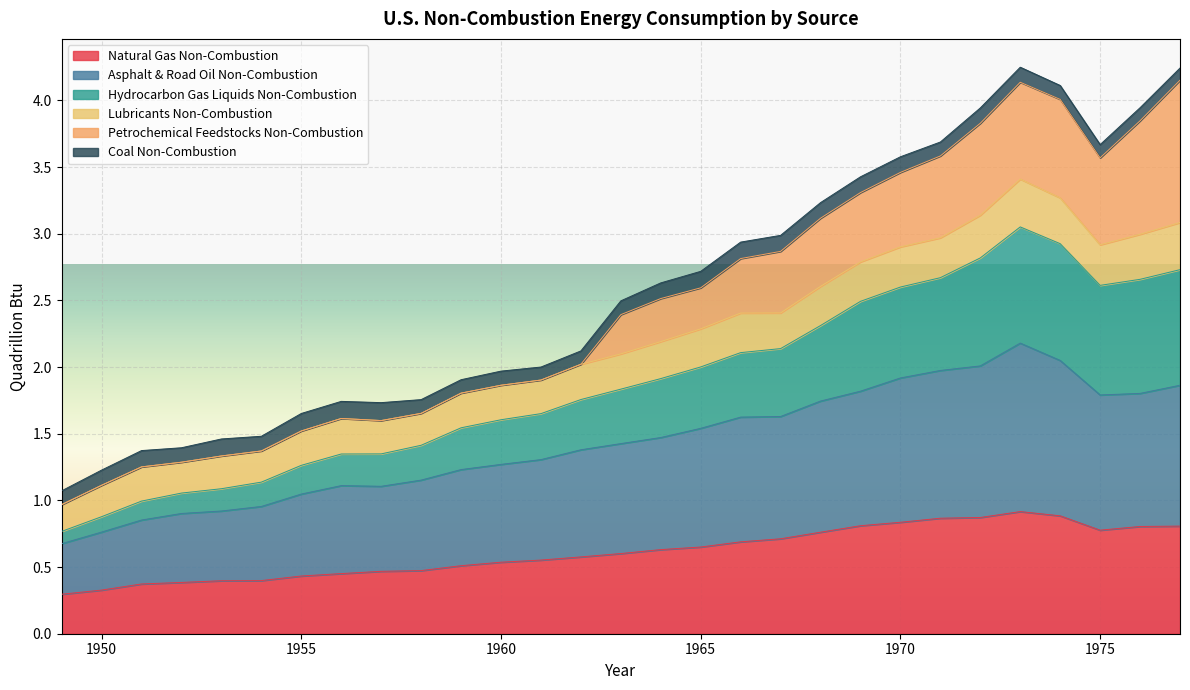

Is it true that Asphalt & Road Oil Non-Combustion equals 0.4 at 1967?

False